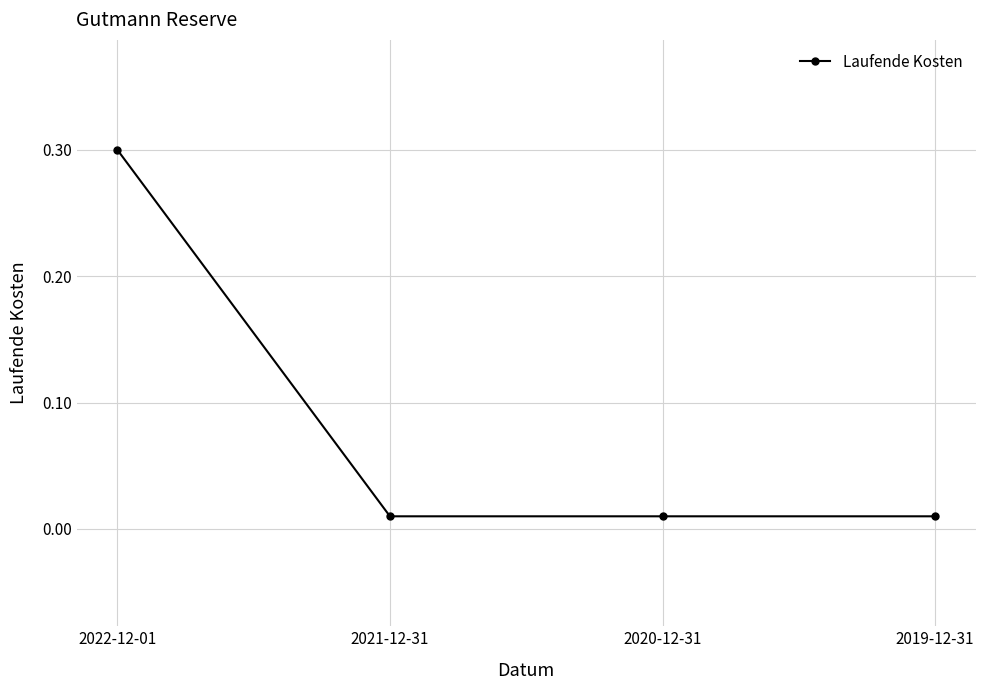

What is the sum of all values?

0.3